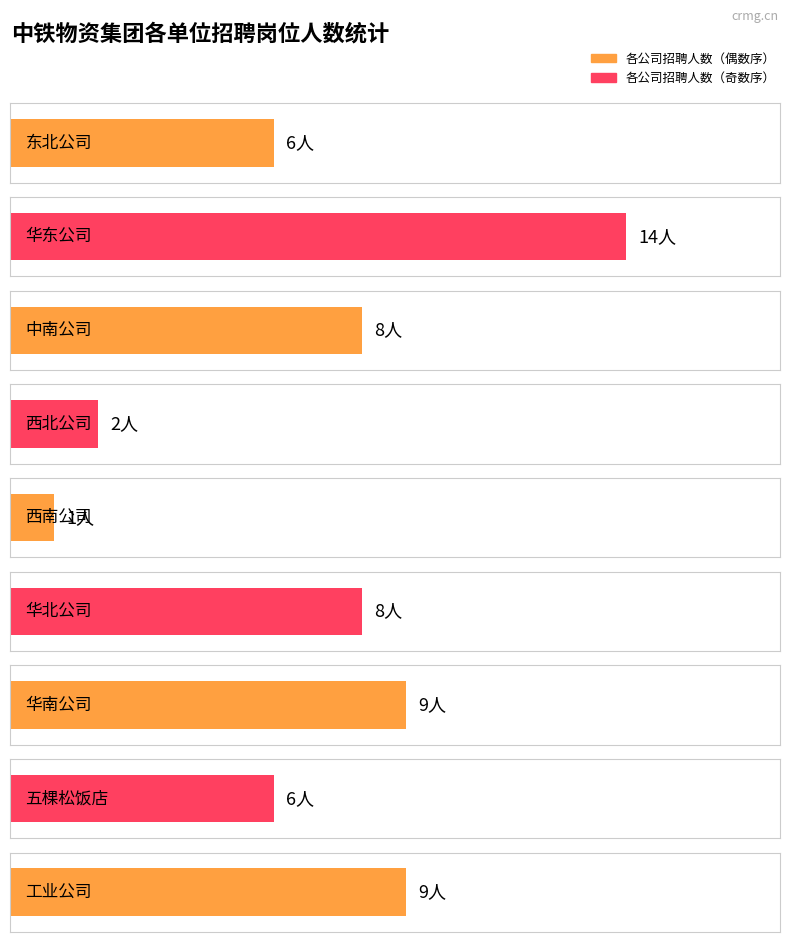

Reading right to left, transcribe all the data shown in this chart.

工业公司=9	五棵松饭店=6	华南公司=9	华北公司=8	西南公司=1	西北公司=2	中南公司=8	华东公司=14	东北公司=6